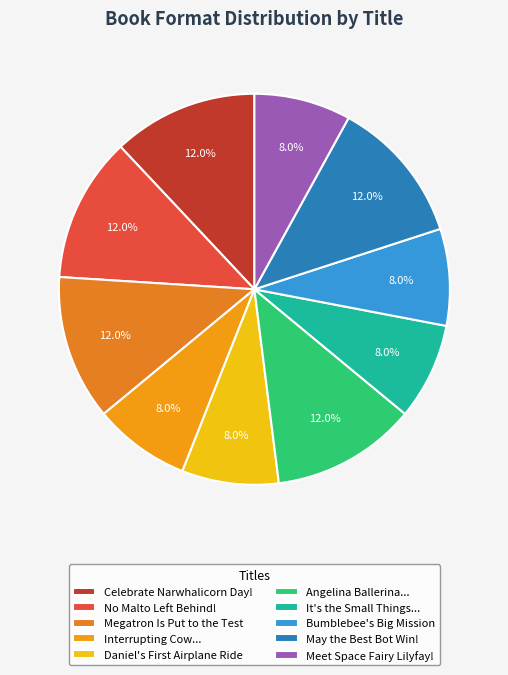

What percentage is the Bumblebee's Big Mission slice, to the nearest percent?

8%